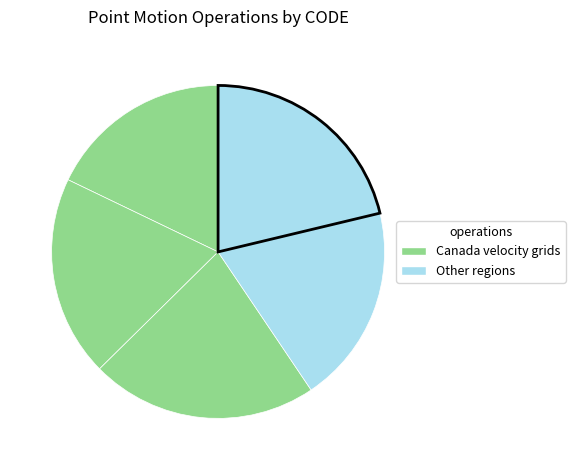

How many segments does this pie chart have?

5